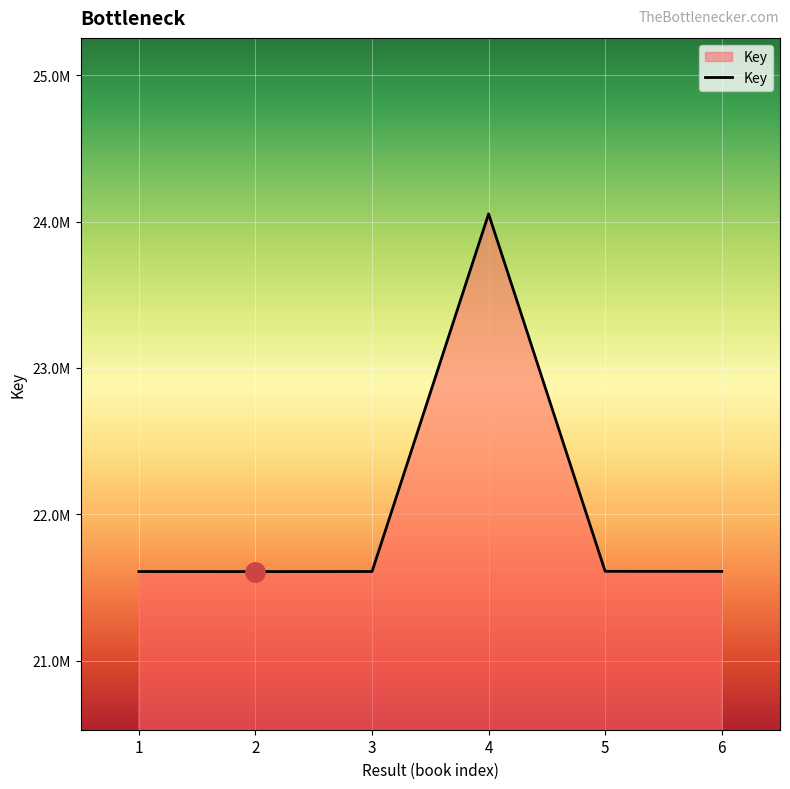

Does the chart display data point markers on the line(s)?

No